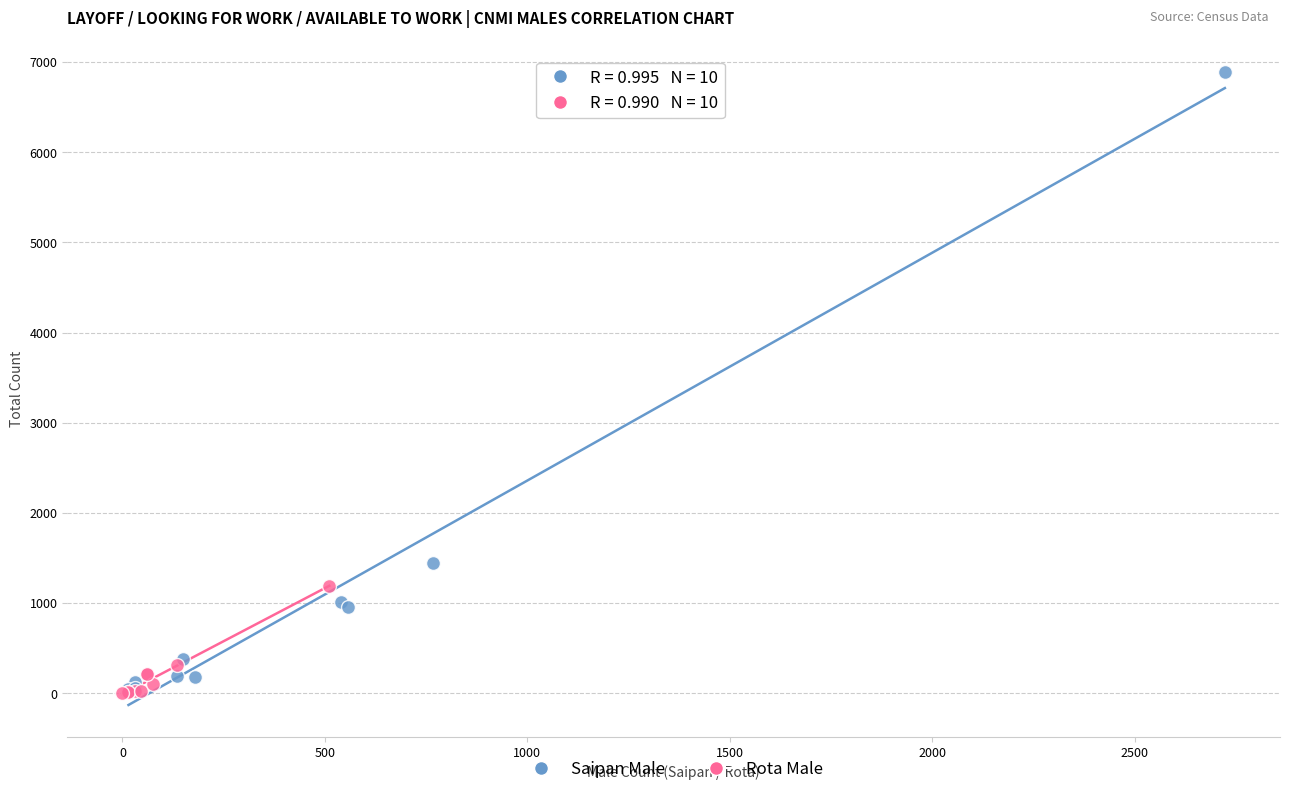

Which series contains the highest Y value?

Saipan Male